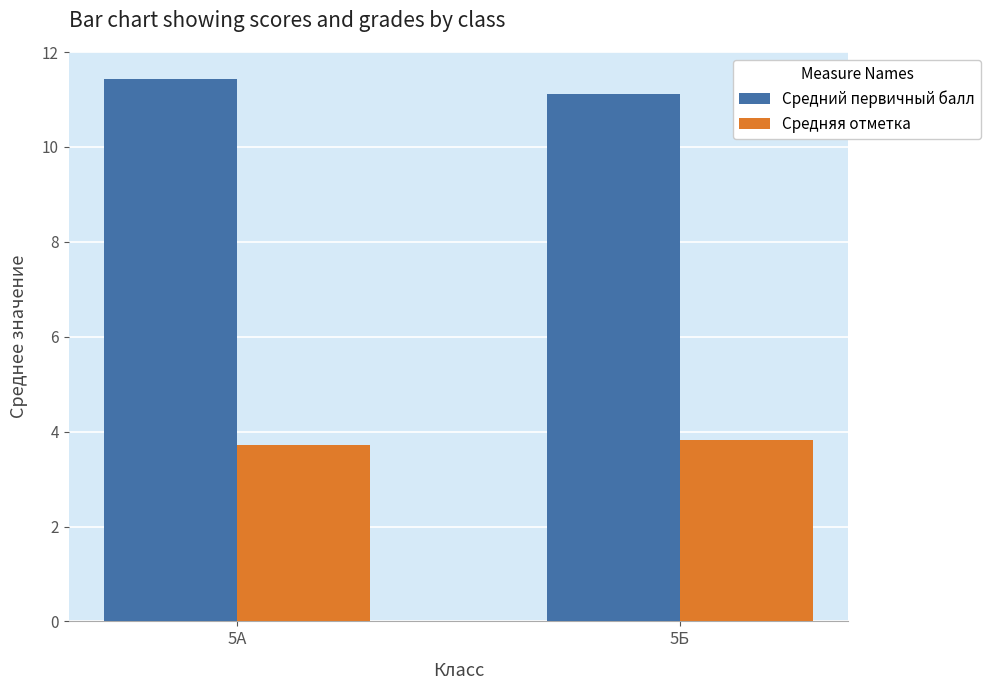

What is the spread (max minus min) of values at 5Б?

7.3